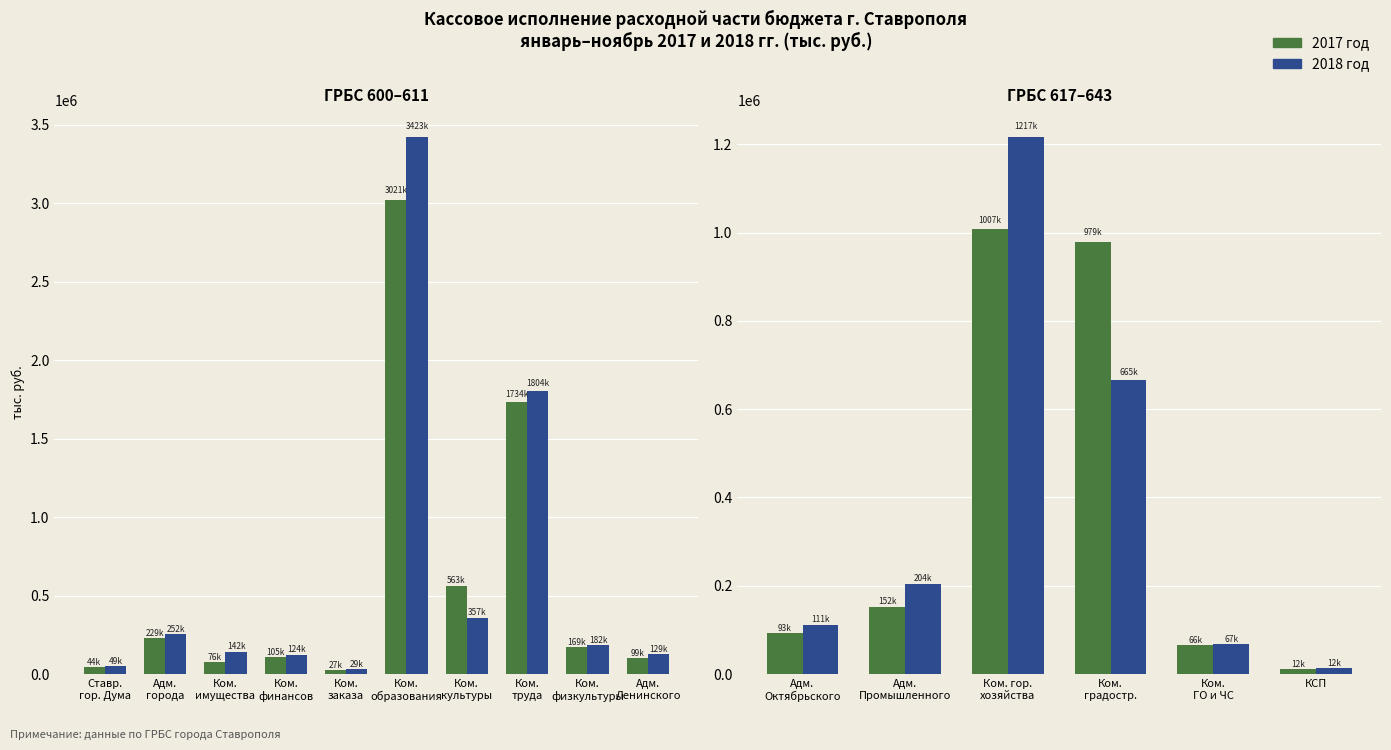

The value of 2017 at 3 is 187938. True or false?

False